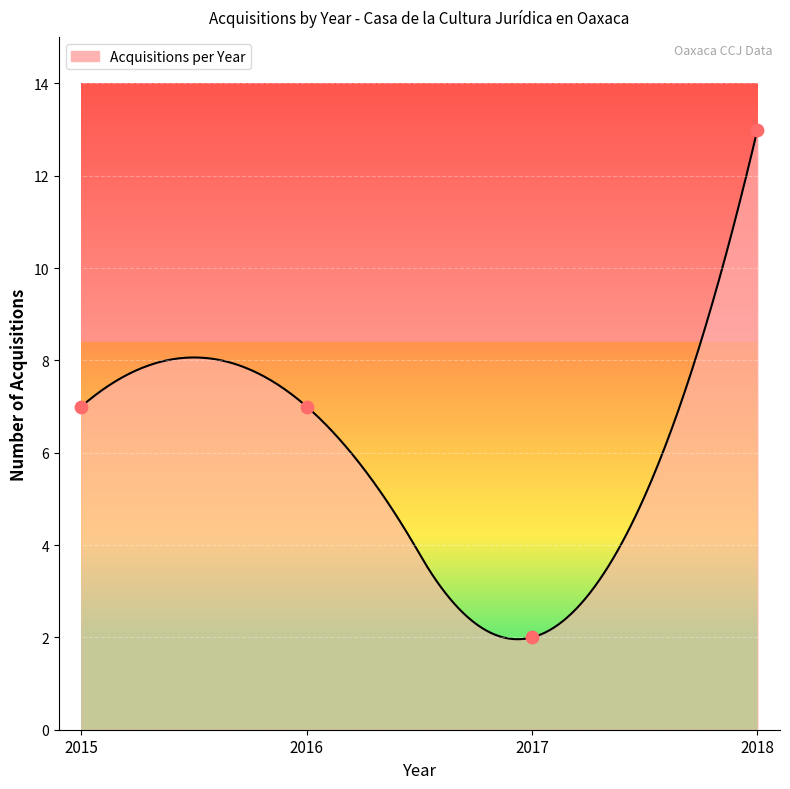

Which has a higher value, 2016 or 2018?

2018